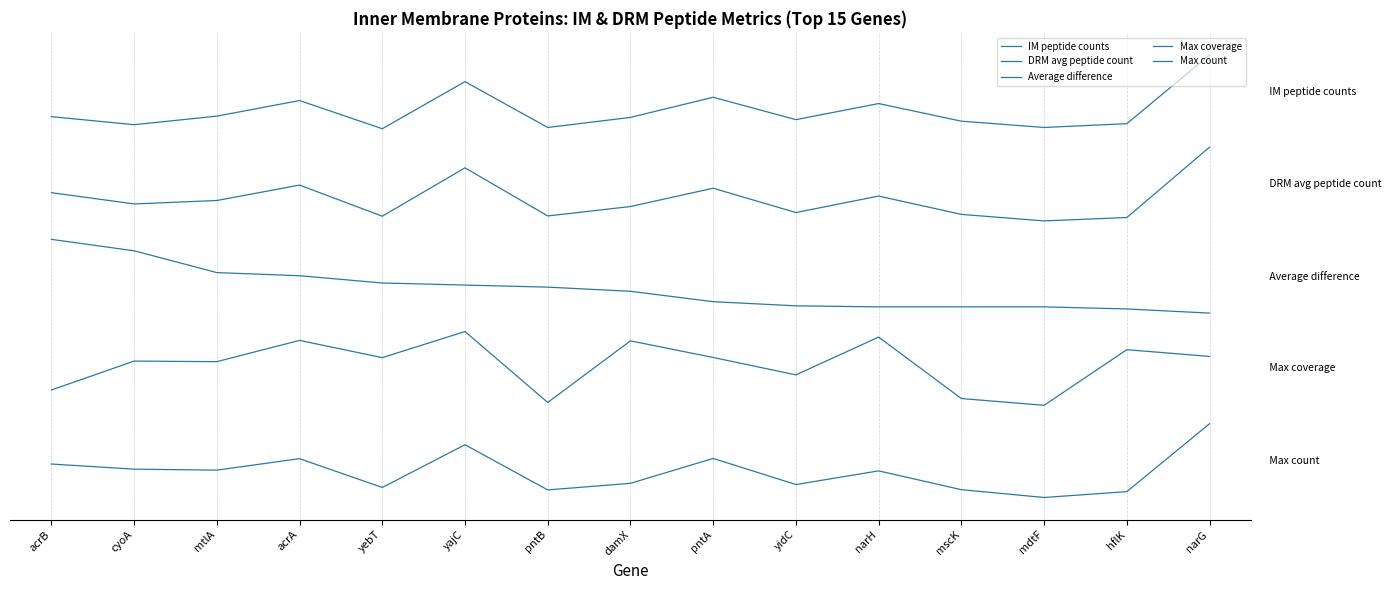

Which series has the largest total across all categories?

IM peptide counts